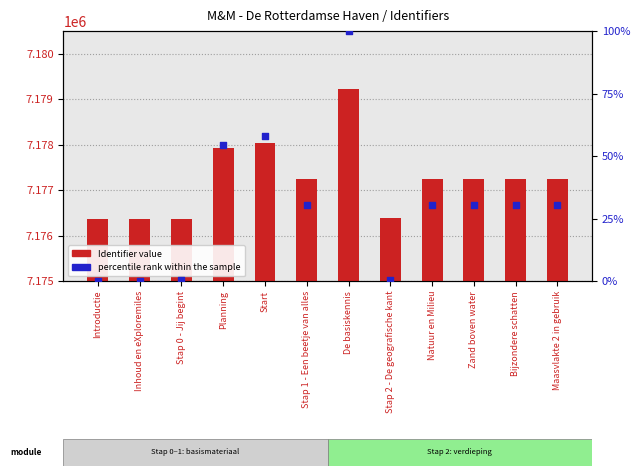

Which series has the largest total across all categories?

Identifier (count)